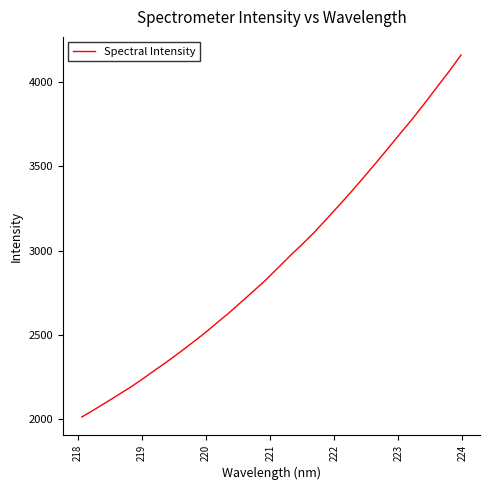

What is the difference between the maximum and minimum values?

2148.4